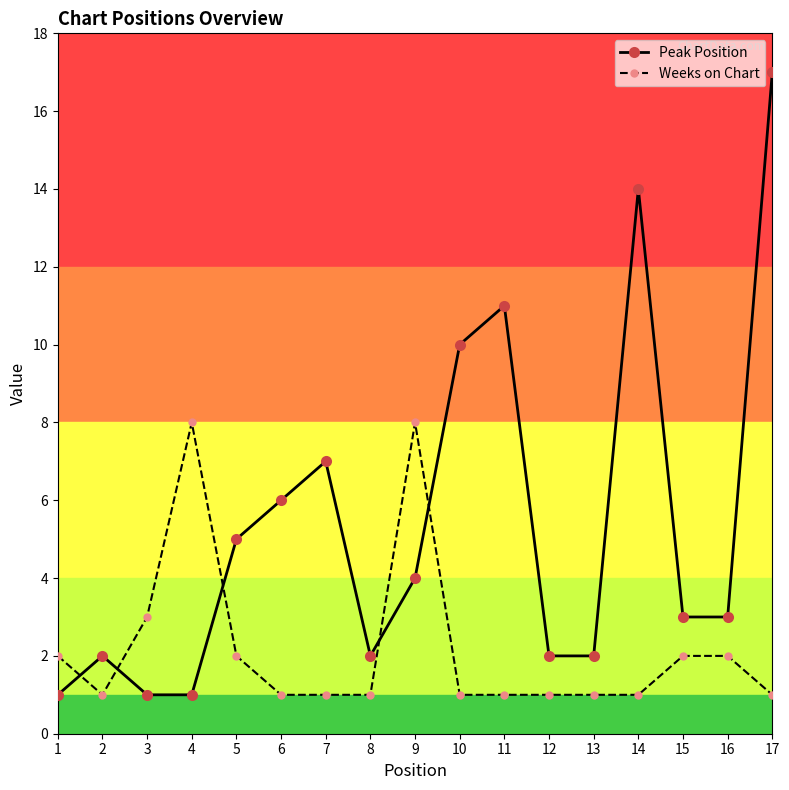

Reading left to right, what are all the values shown in this chart?

Peak Position: 1=1	2=2	3=1	4=1	5=5	6=6	7=7	8=2	9=4	10=10	11=11	12=2	13=2	14=14	15=3	16=3	17=17
Weeks on Chart: 1=2	2=1	3=3	4=8	5=2	6=1	7=1	8=1	9=8	10=1	11=1	12=1	13=1	14=1	15=2	16=2	17=1